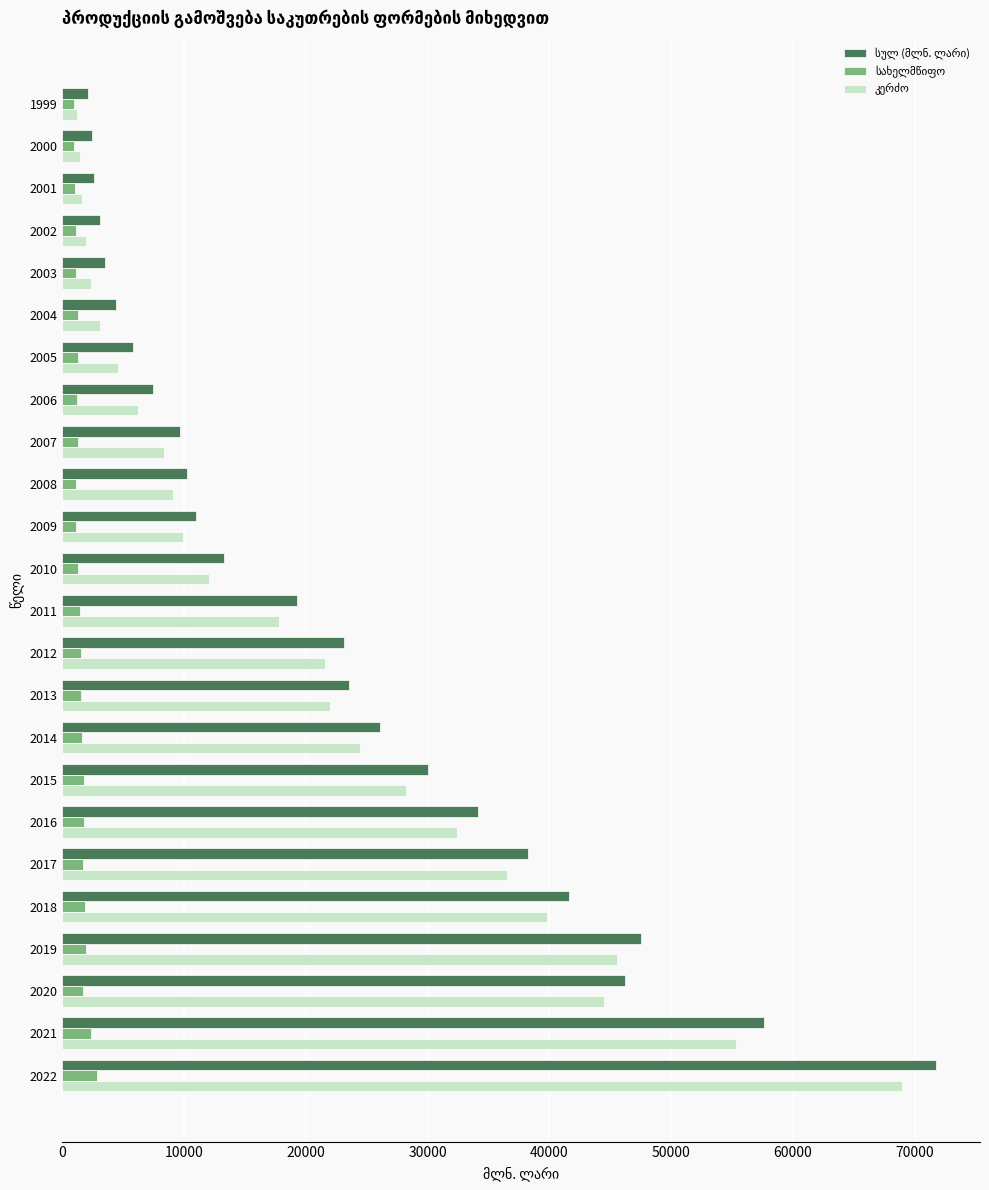

What is the greatest value displayed?

71778.9